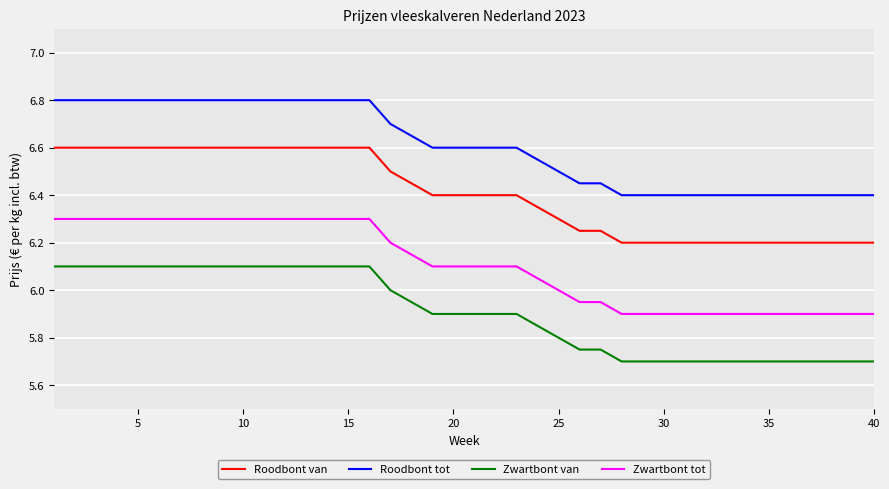

What is the highest value of the Roodbont tot series?

6.8